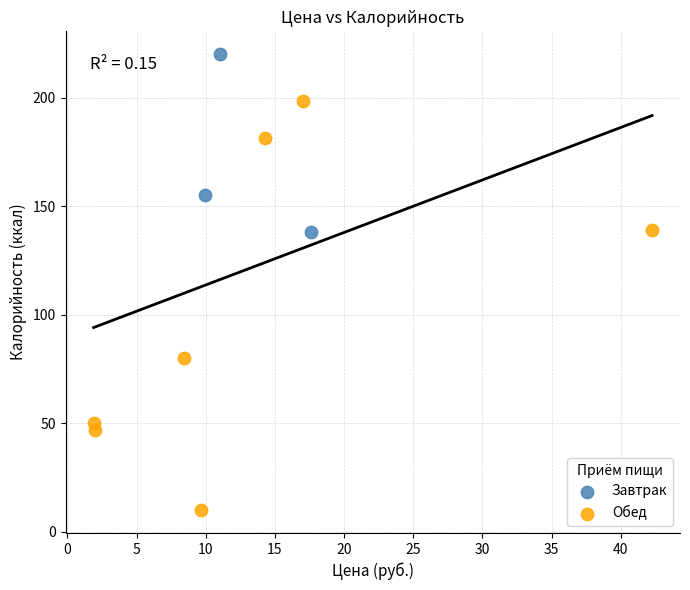

Which series reaches the maximum Y coordinate?

Завтрак